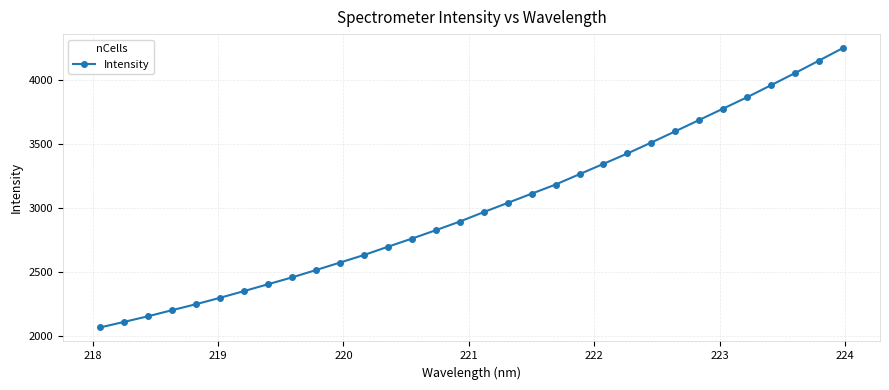

What is the minimum value shown in the chart?

2065.2